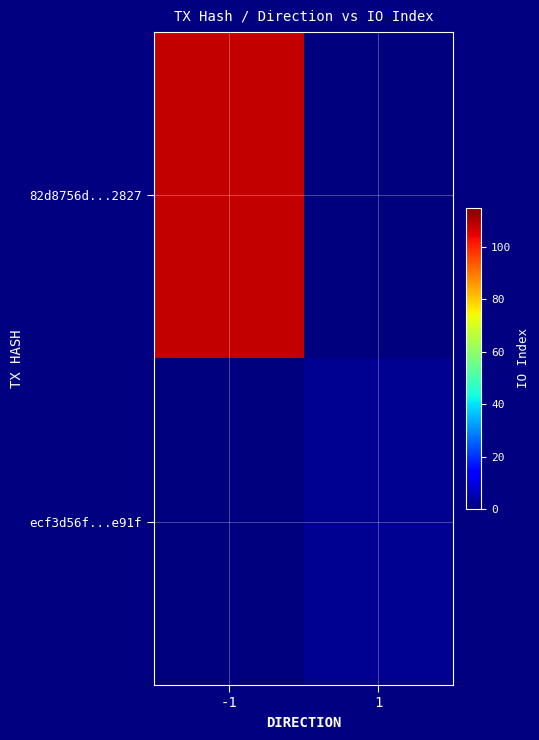

Rank the series at -1 from lowest to highest value.

ecf3d56f...e91f, 82d8756d...2827